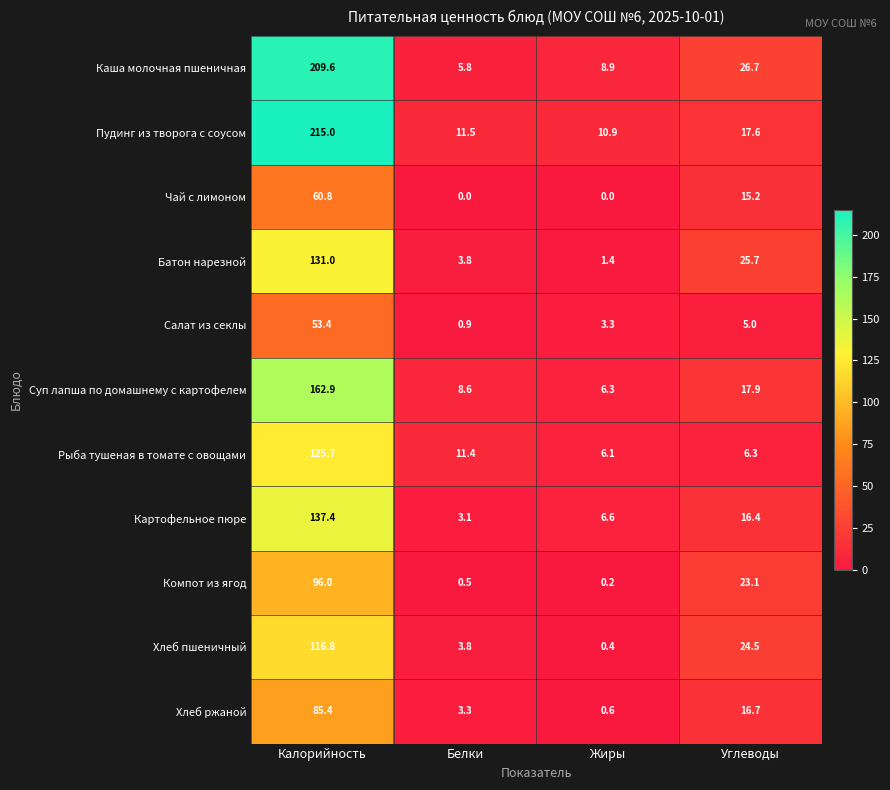

How many series are shown in this chart?

11